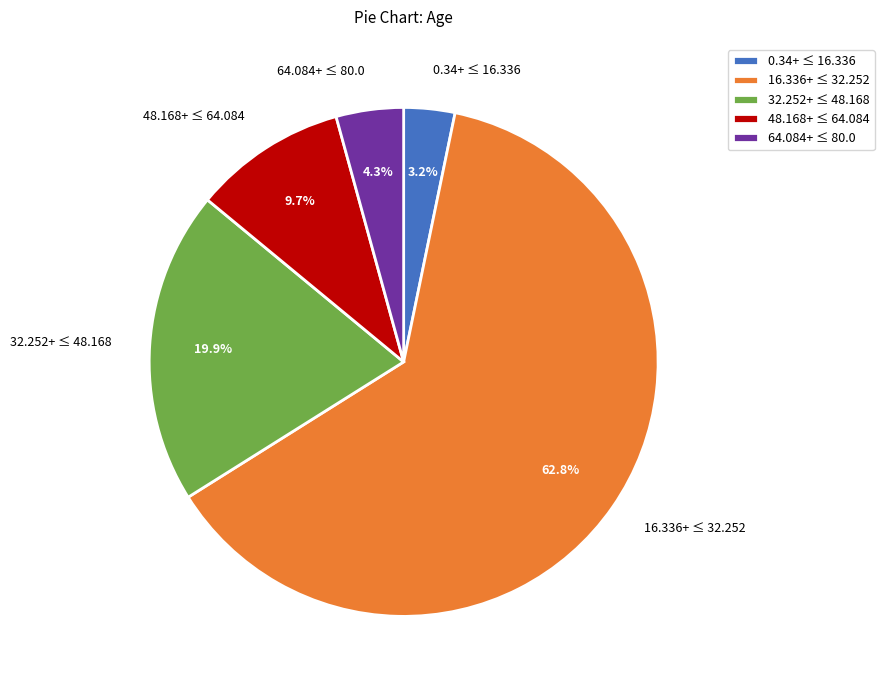

What percentage is NOT represented by 48.168+ ≤ 64.084?

90.3%